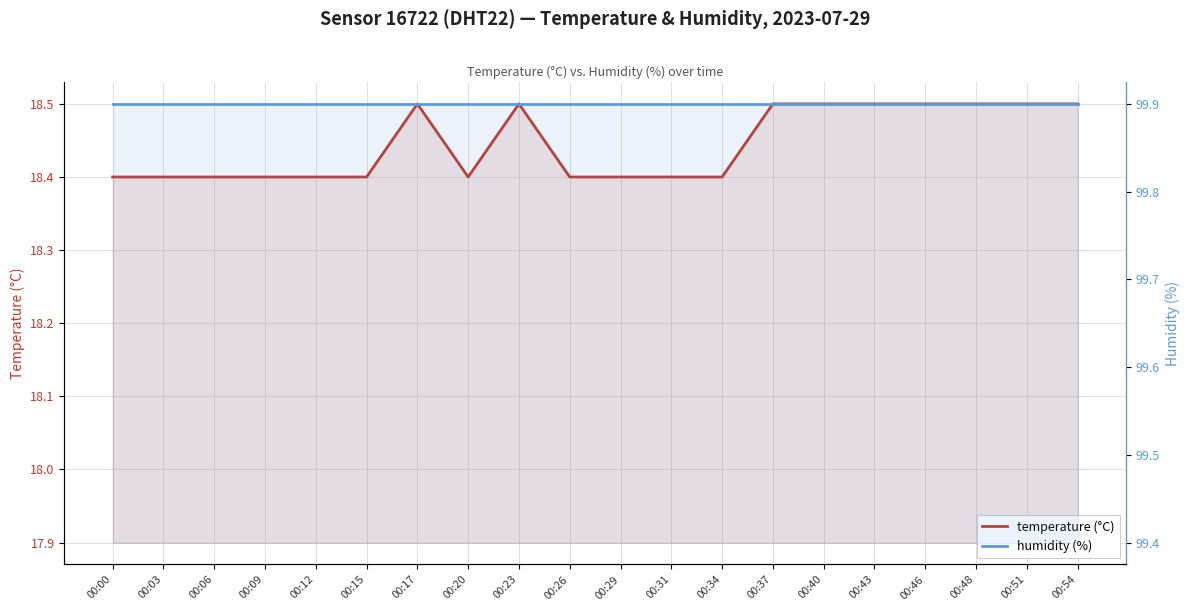

What is the value of the humidity (%) point at the 17th from the left?

99.9